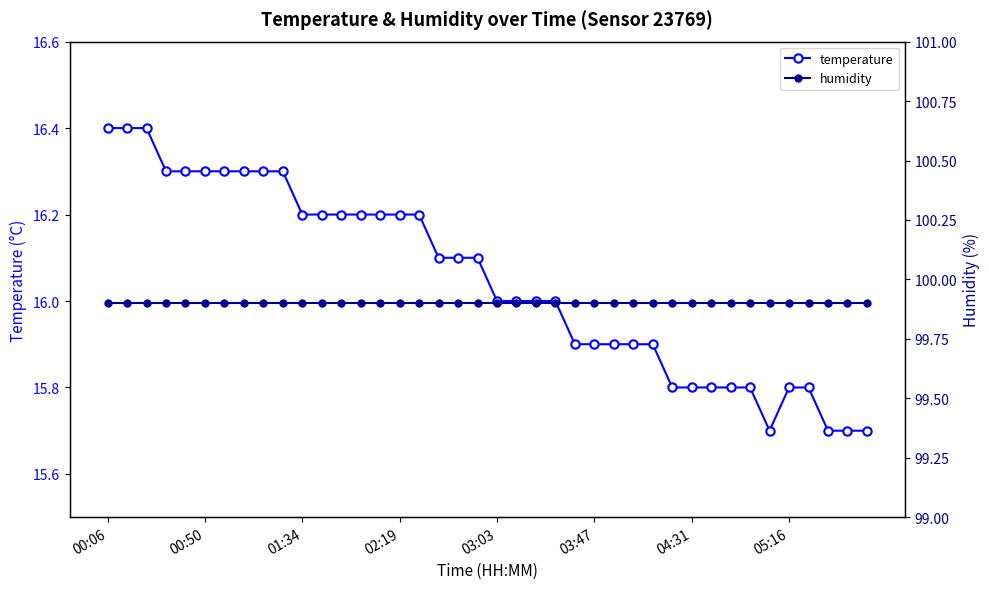

What are all the series names shown in the legend?

temperature, humidity